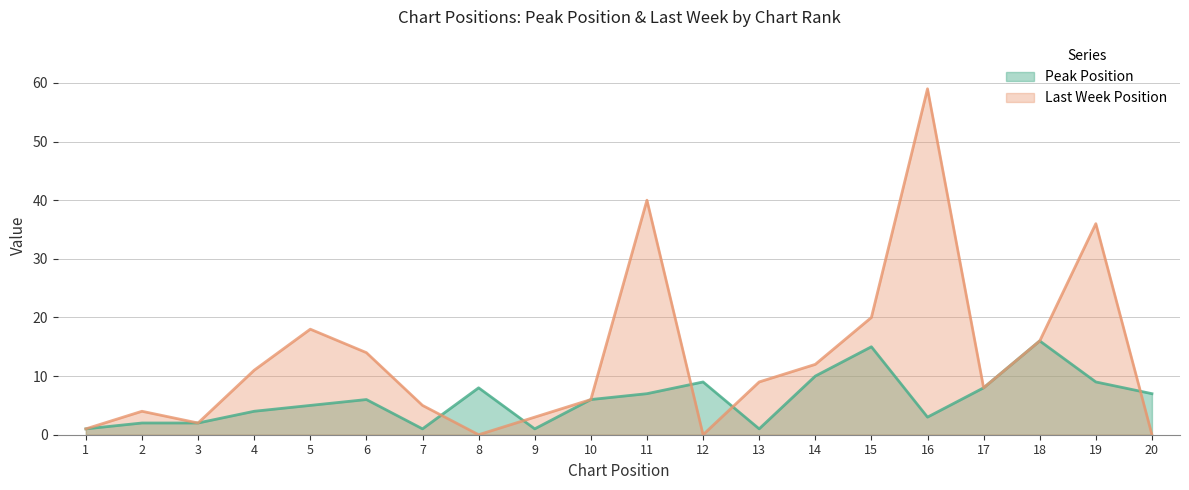

What is the greatest value displayed?

59